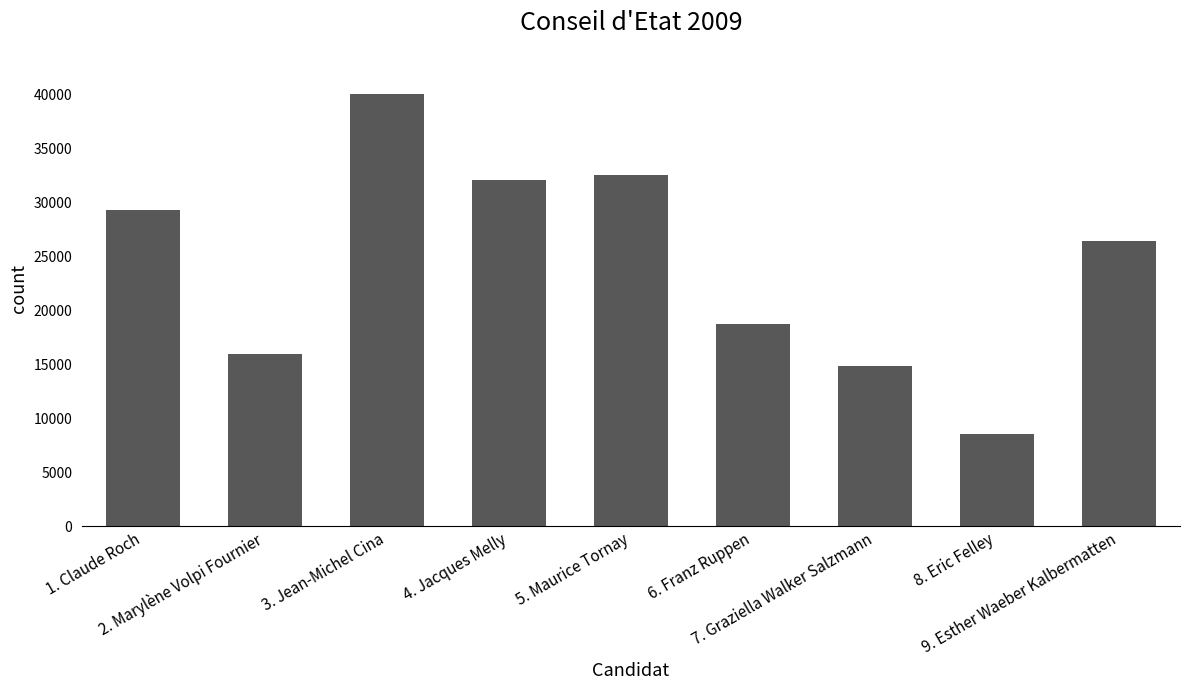

At which category does the chart reach its peak across all series?

3. Jean-Michel Cina